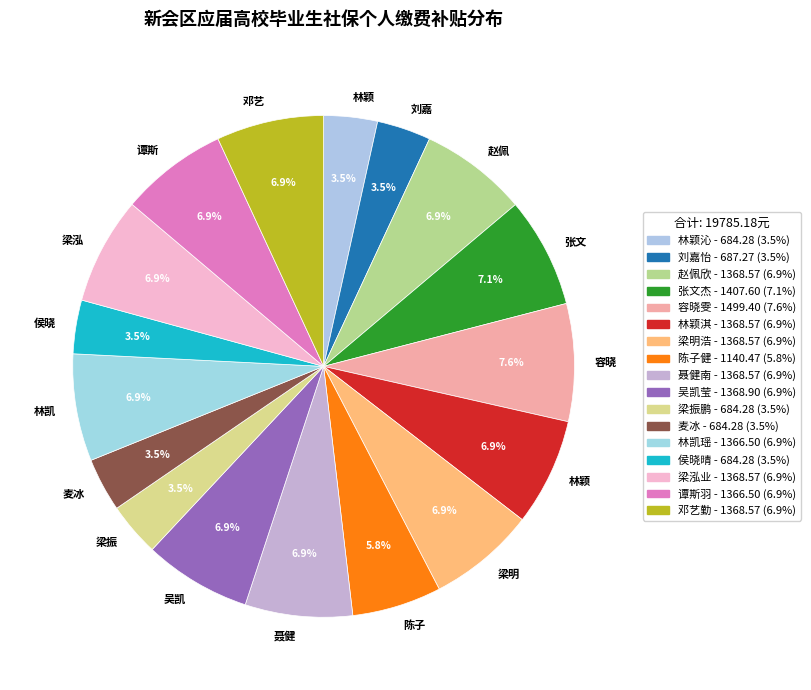

Rank the categories by value from lowest to highest.

林颖沁, 梁振鹏, 麦冰, 侯晓晴, 刘嘉怡, 陈子健, 林凯瑶, 谭斯羽, 赵佩欣, 林颖淇, 梁明浩, 聂健南, 梁泓业, 邓艺勤, 吴凯莹, 张文杰, 容晓雯